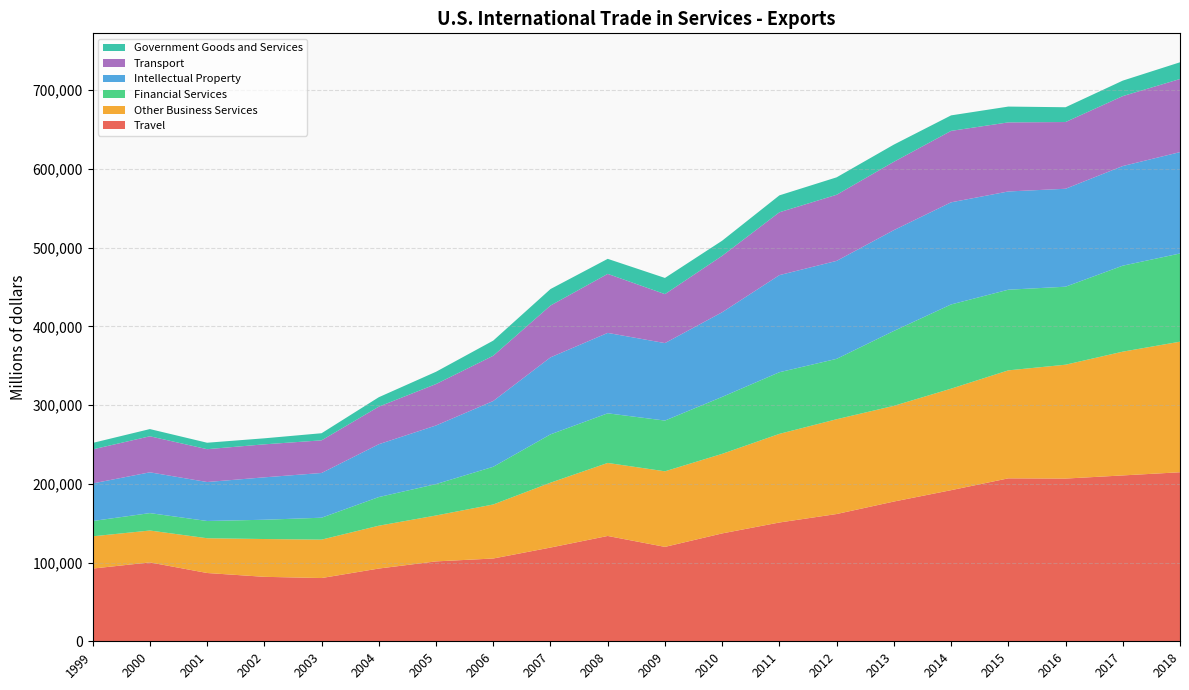

Reading left to right, what are all the values shown in this chart?

Travel: 1999=92338	2000=100187	2001=86733	2002=81869	2003=80332	2004=92387	2005=101470	2006=105140	2007=119037	2008=133761	2009=119902	2010=137010	2011=150867	2012=161632	2013=177484	2014=191918	2015=206936	2016=206650	2017=210655	2018=214680
Other Business Services: 1999=40976	2000=40497	2001=44146	2002=47996	2003=48775	2004=54398	2005=58302	2006=68619	2007=82382	2008=92738	2009=95984	2010=101029	2011=112568	2012=120382	2013=121530	2014=128915	2015=137148	2016=144614	2017=157190	2018=165821
Financial Services: 1999=19433	2000=22117	2001=21899	2002=24496	2003=27840	2004=36389	2005=39878	2006=47882	2007=61376	2008=63027	2009=64437	2010=72348	2011=78271	2012=76692	2013=95131	2014=106949	2015=102435	2016=99074	2017=109203	2018=112015
Intellectual Property: 1999=47731	2000=51808	2001=49489	2002=53859	2003=56813	2004=67094	2005=74448	2006=83549	2007=97803	2008=102125	2009=98406	2010=107521	2011=123333	2012=124440	2013=128034	2014=129716	2015=124769	2016=124387	2017=126523	2018=128748
Transport: 1999=43218	2000=45758	2001=41716	2002=41912	2003=41446	2004=47723	2005=52622	2006=57462	2007=65824	2008=74973	2009=62189	2010=71656	2011=79830	2012=83944	2013=86776	2014=90729	2015=87725	2016=84749	2017=88836	2018=92852
Government Goods and Services: 1999=8218	2000=9156	2001=8191	2002=7653	2003=9033	2004=11985	2005=15582	2006=19222	2007=20921	2008=19084	2009=20538	2010=19210	2011=21470	2012=22148	2013=21852	2014=19693	2015=20087	2016=18777	2017=19653	2018=21235